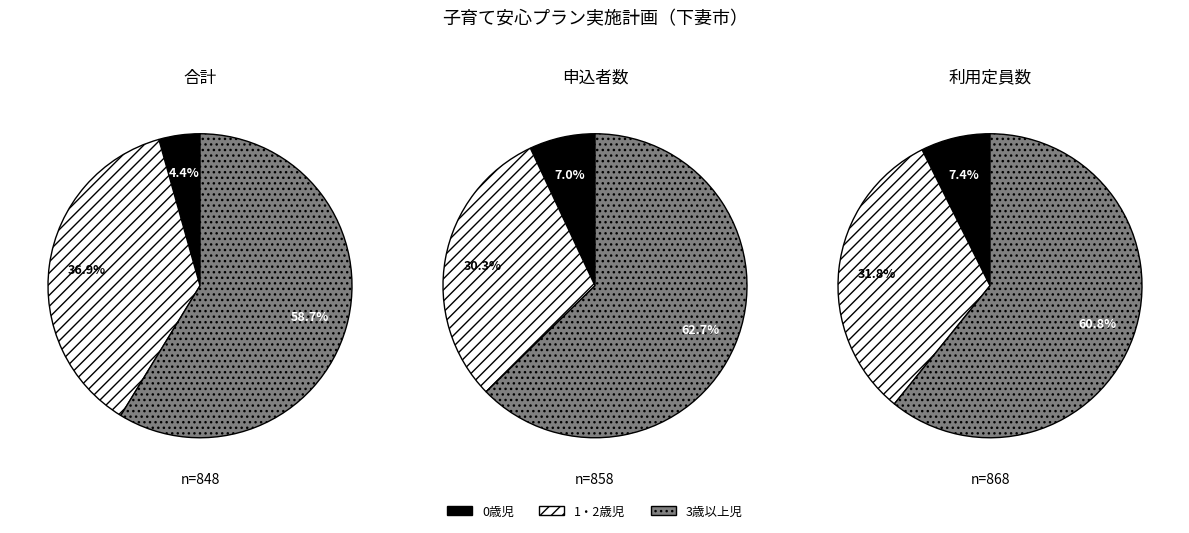

To the nearest percent, what is the difference between the largest and smallest slice percentages?

54%